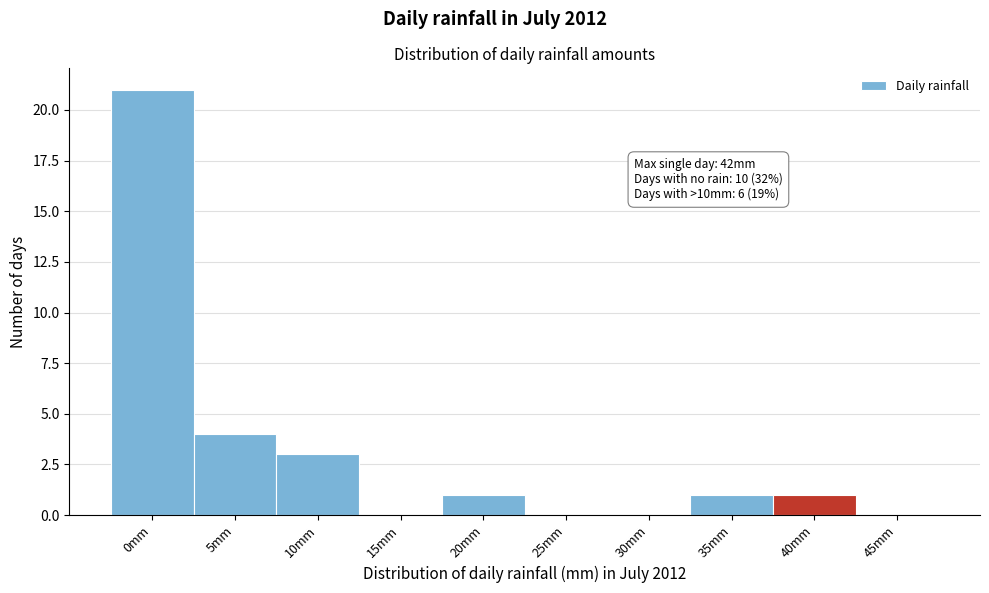

Reading left to right, transcribe all the data shown in this chart.

0mm=21	5mm=4	10mm=3	15mm=0	20mm=1	25mm=0	30mm=0	35mm=1	40mm=1	45mm=0